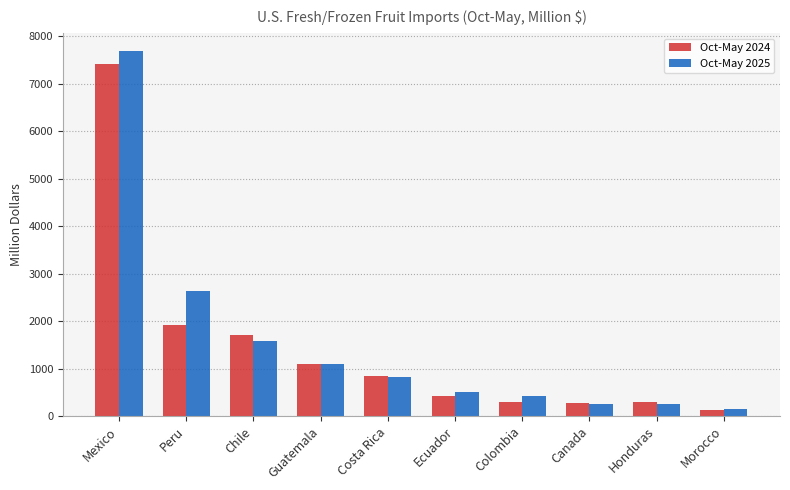

Which category has the lowest value across all series?

Morocco